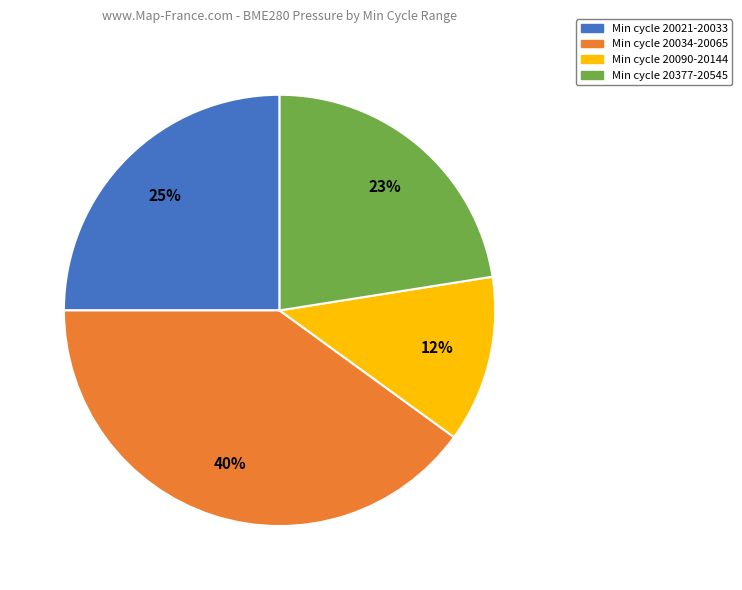

How many segments does this pie chart have?

4